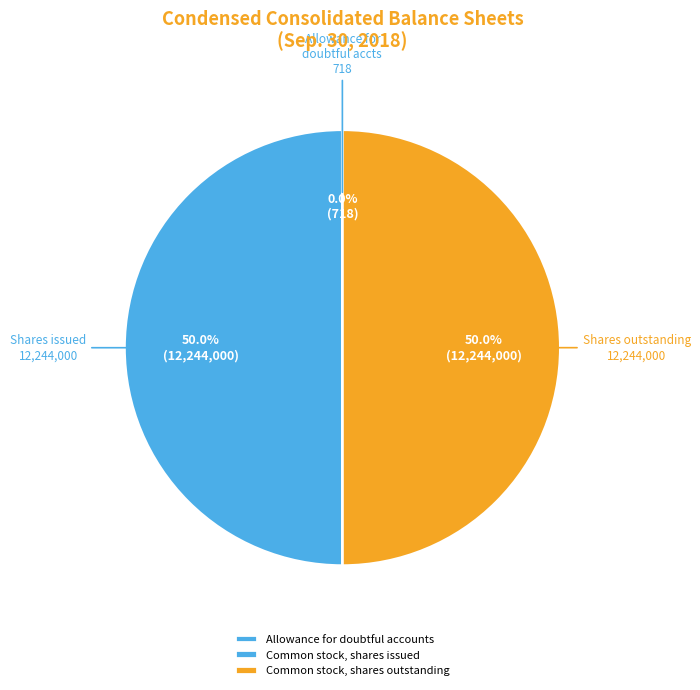

Rank the categories by value from lowest to highest.

Allowance for doubtful accounts, Common stock, shares issued, Common stock, shares outstanding